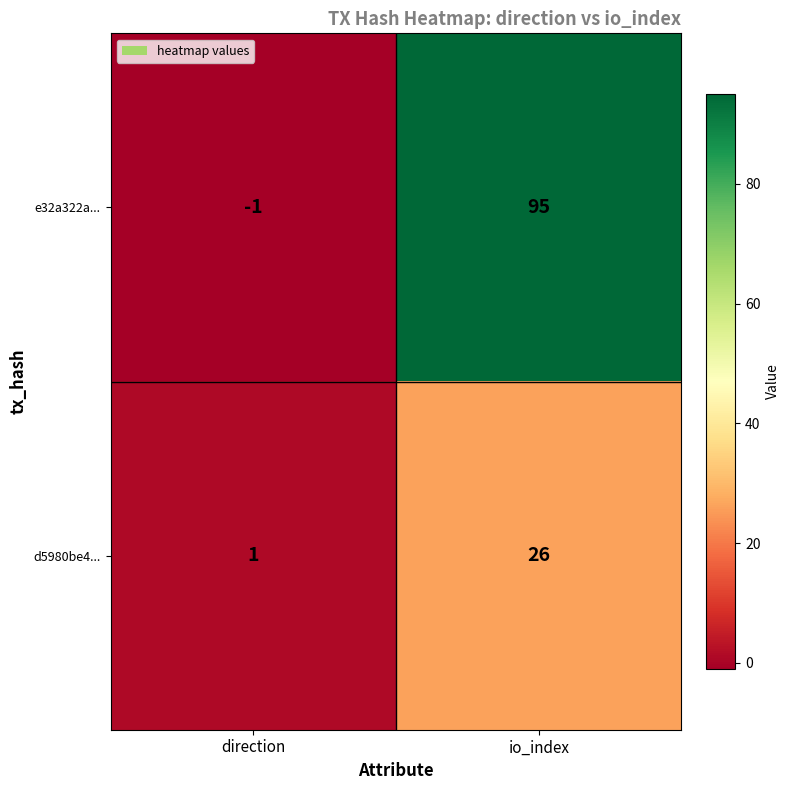

Rank the series at direction from highest to lowest value.

d5980be4..., e32a322a...